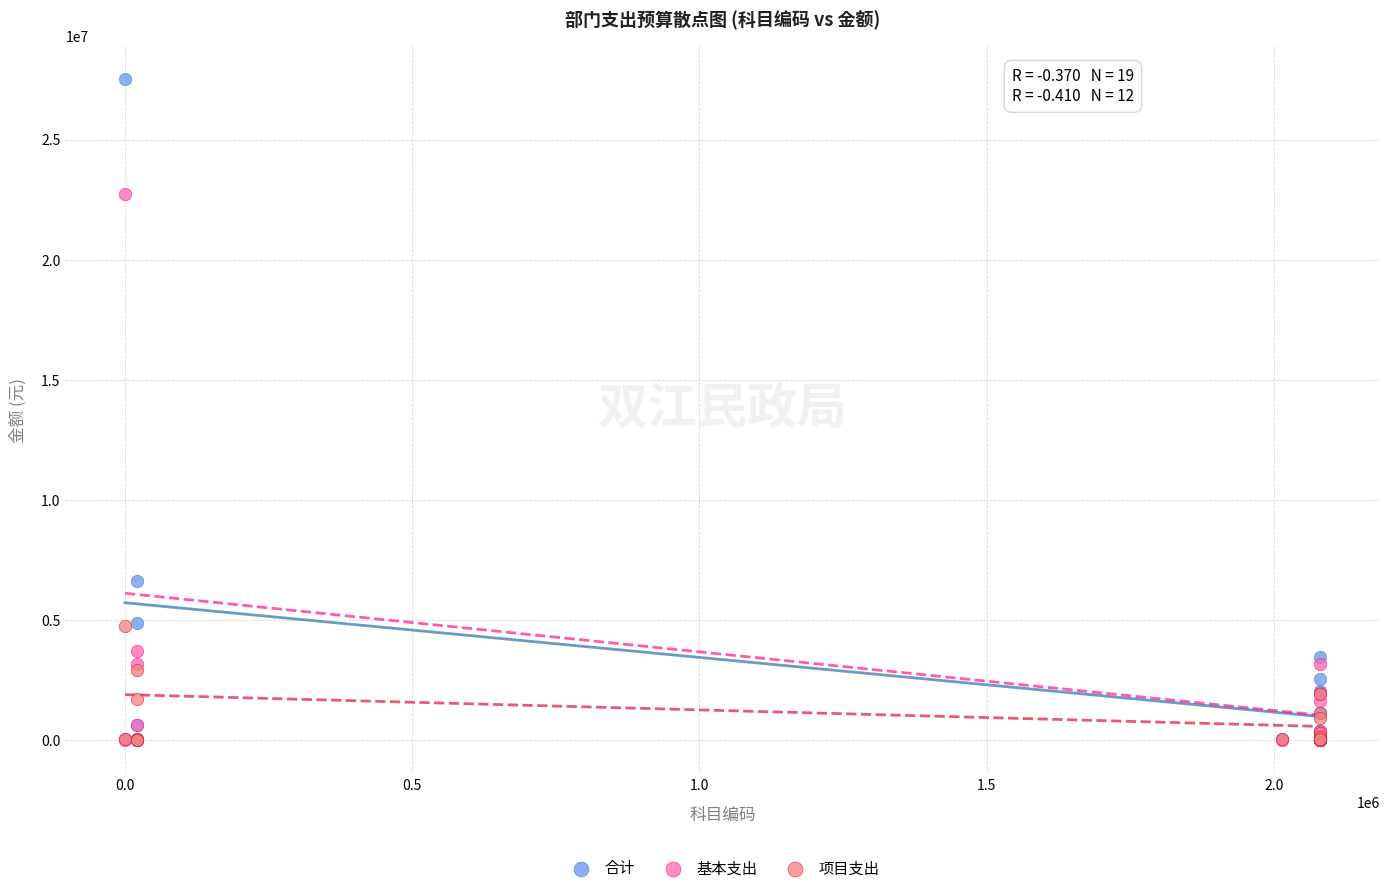

What are all the series names shown in the legend?

合计, 基本支出, 项目支出